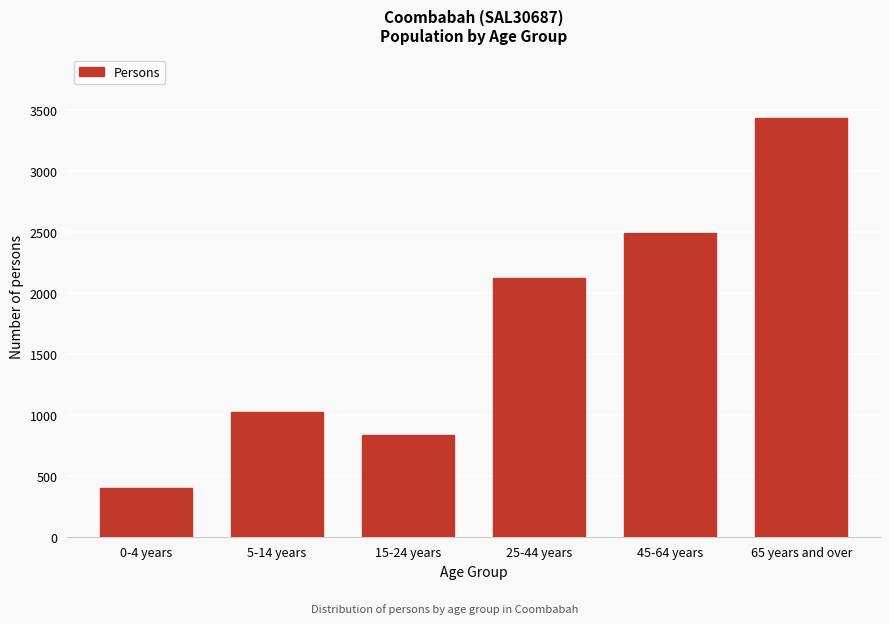

Reading left to right, extract all data points from this chart.

0-4 years=396	5-14 years=1025	15-24 years=832	25-44 years=2123	45-64 years=2488	65 years and over=3434